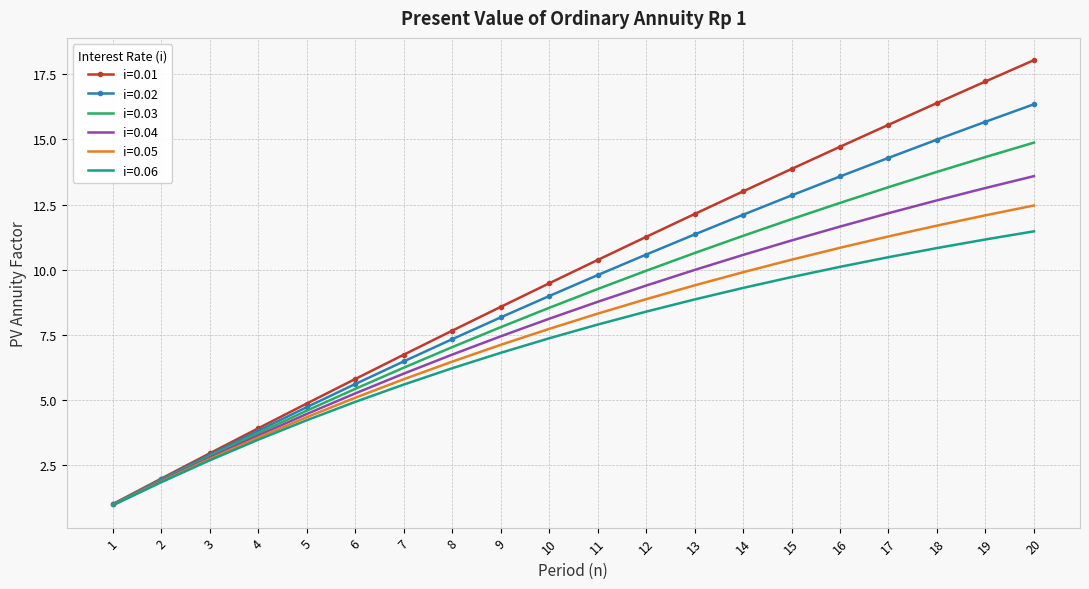

What is the spread (max minus min) of values at 5?

0.6